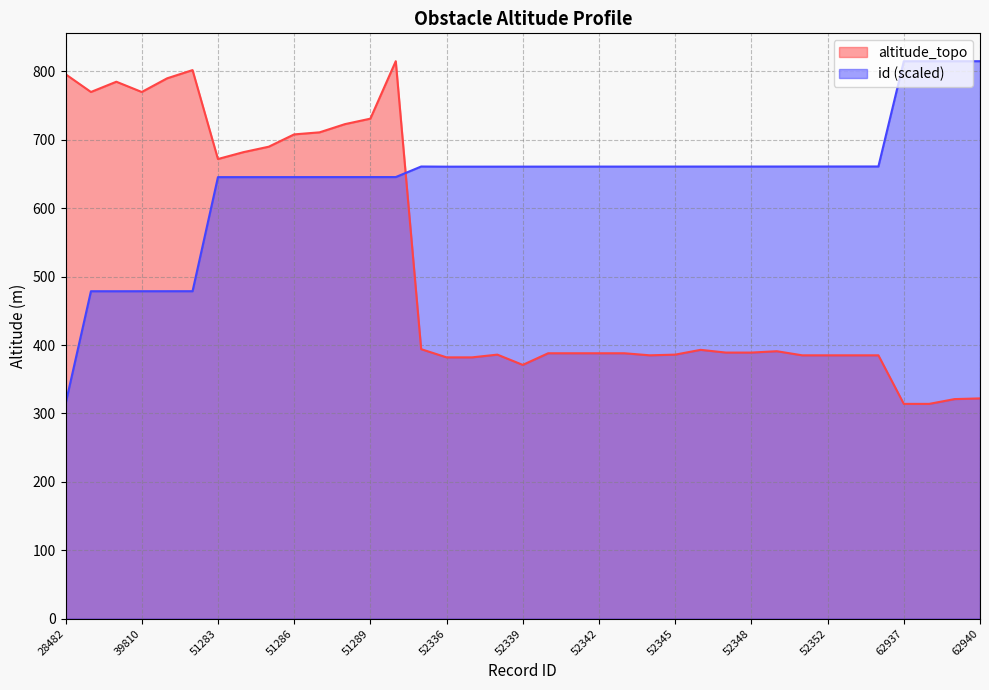

The value of altitude_topo at 39809 is 419.1. True or false?

False